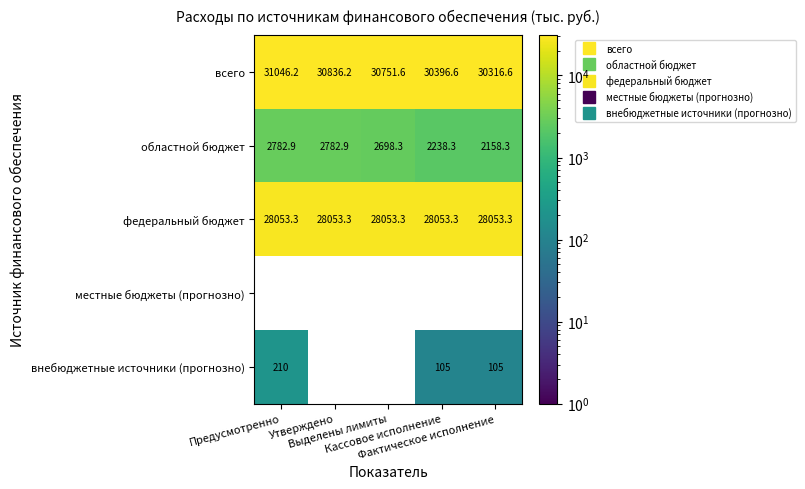

True or false: внебюджетные источники (прогнозно) has a value of 66.6 at Фактическое исполнение.

False